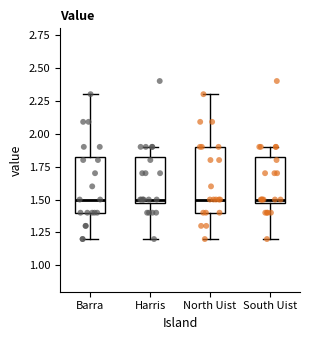

Where does the lower whisker of the box for North Uist end on the y-axis? The values are not printed on the chart, so give them approximately, as read against the axis.

1.20